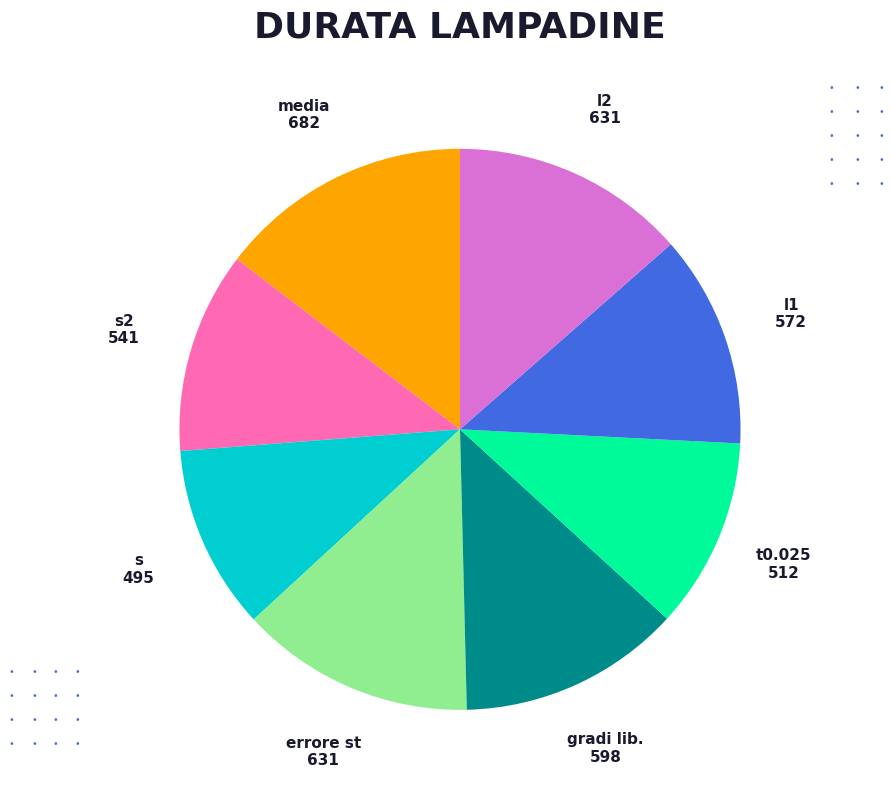

What is the ratio of the value at media to the value at l2?

1.1